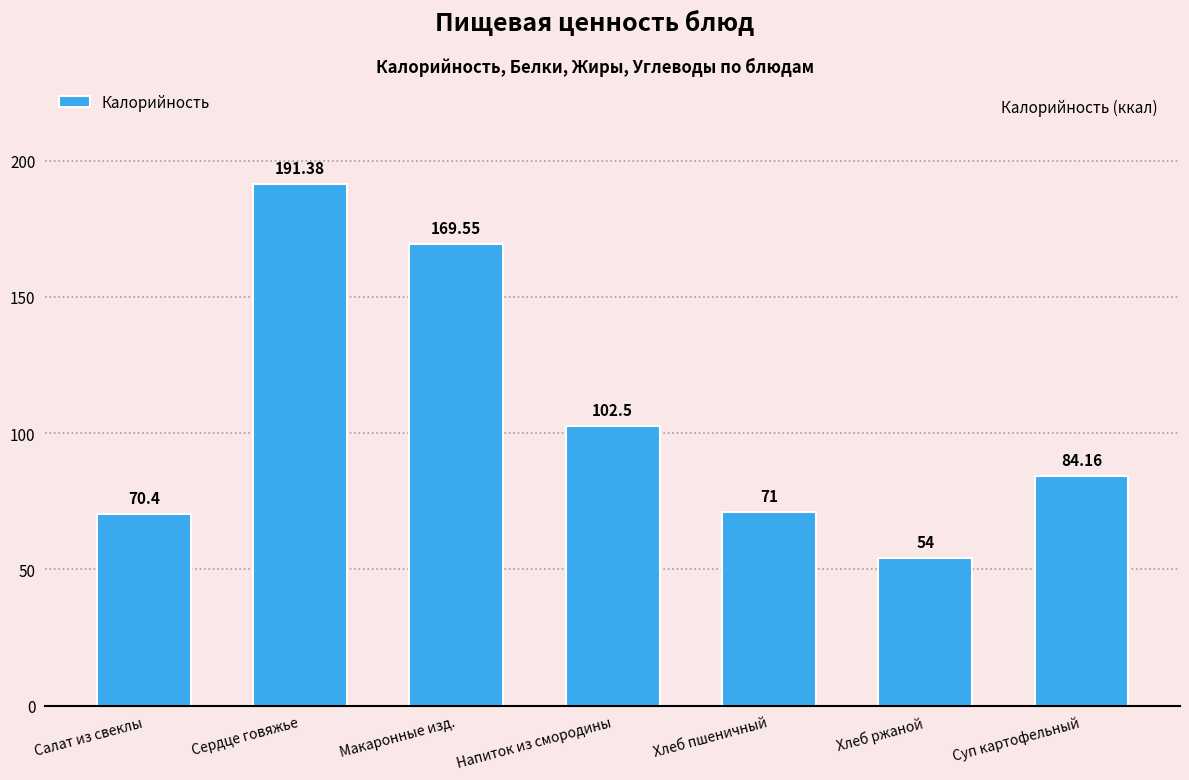

List the labels in order of value, largest first.

Сердце говяжье, Макаронные изд., Напиток из смородины, Суп картофельный, Хлеб пшеничный, Салат из свеклы, Хлеб ржаной